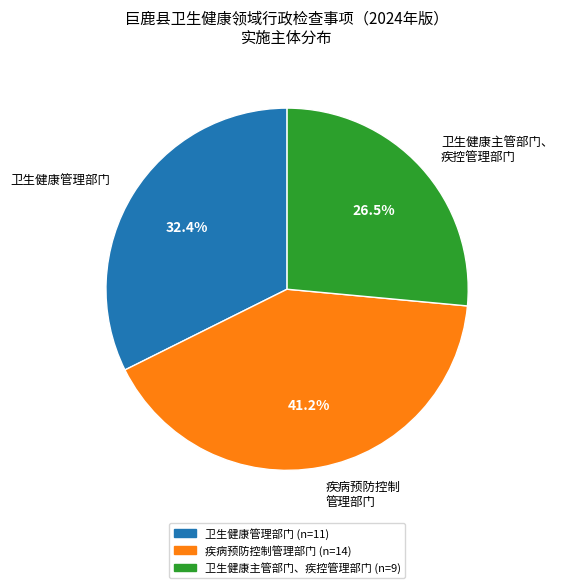

To the nearest percent, what is the difference between the largest and smallest slice percentages?

15%